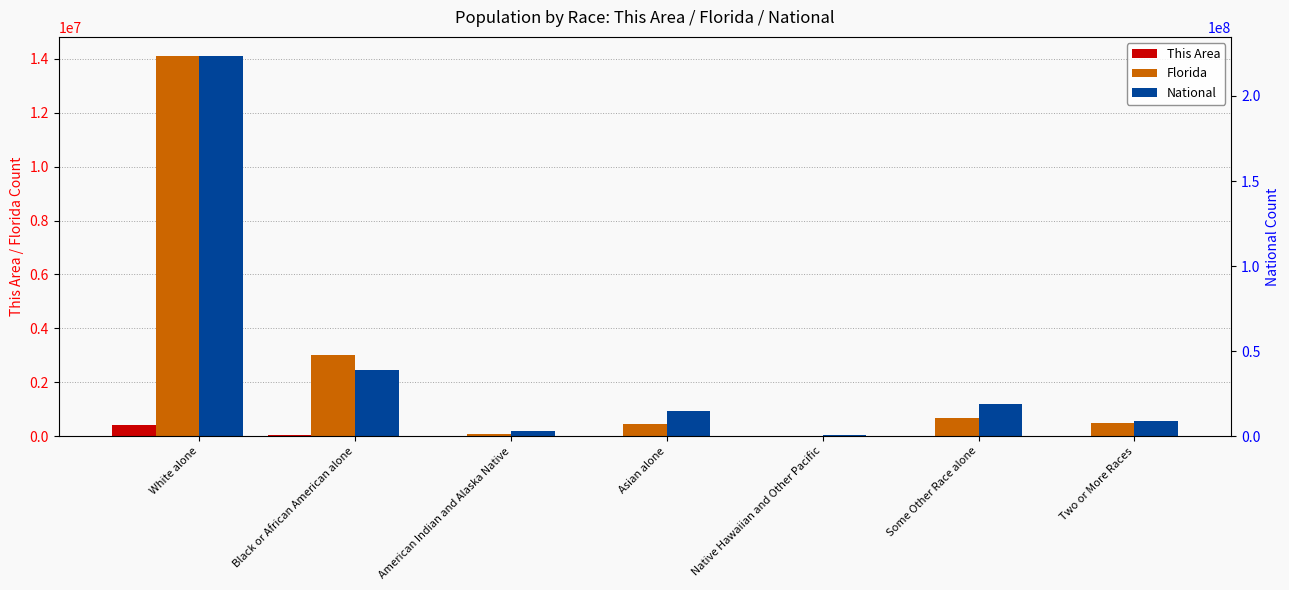

Rank the categories by This Area value from highest to lowest.

White alone, Black or African American alone, Asian alone, Two or More Races, Some Other Race alone, American Indian and Alaska Native, Native Hawaiian and Other Pacific